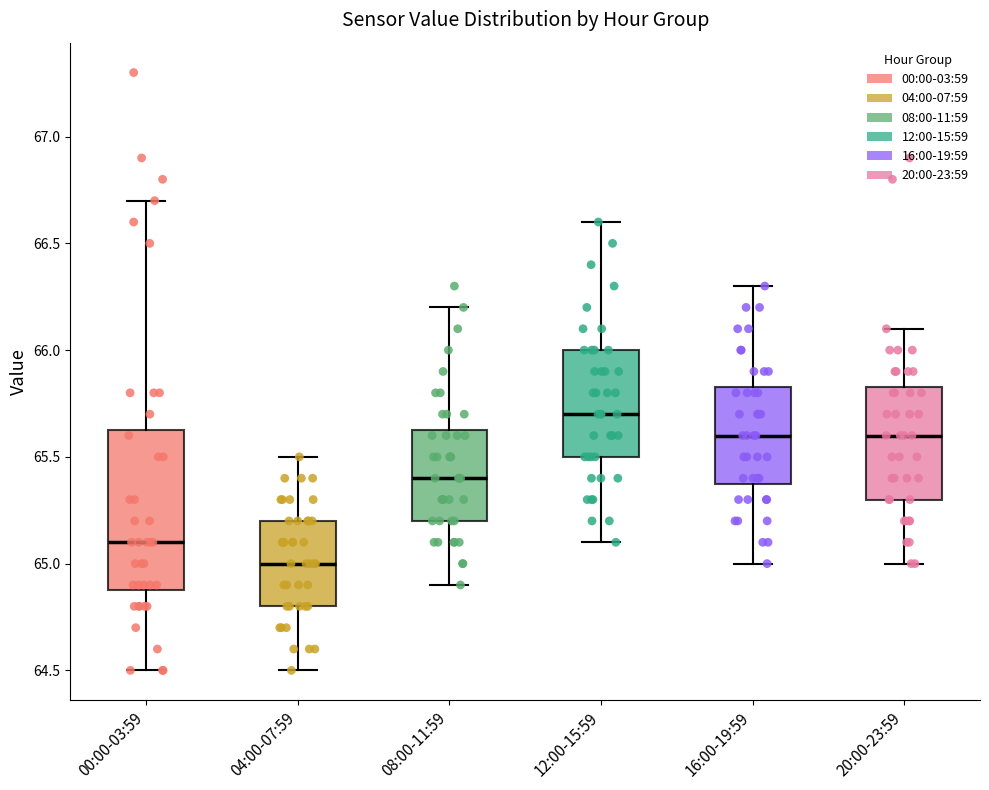

Which box is the tallest, from its lower edge to its upper edge?

00:00-03:59